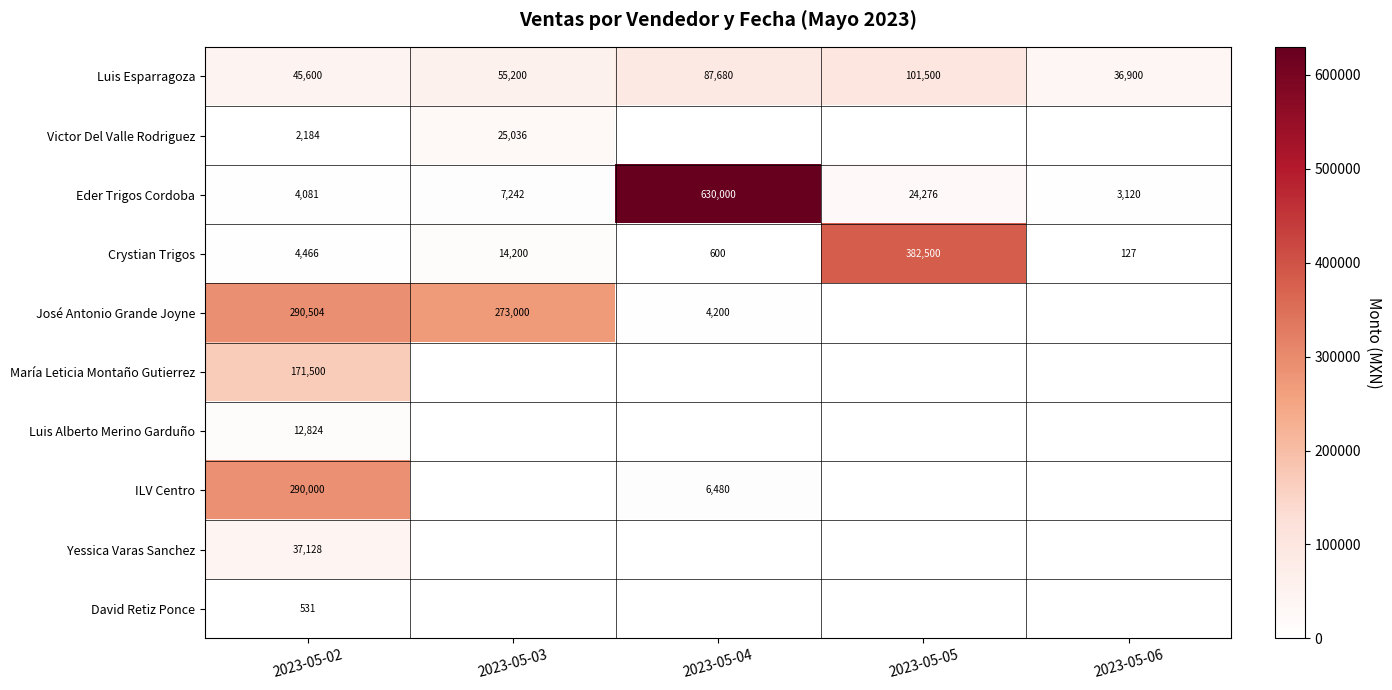

The value of María Leticia Montaño Gutierrez at 2023-05-02 is 225494.9. True or false?

False